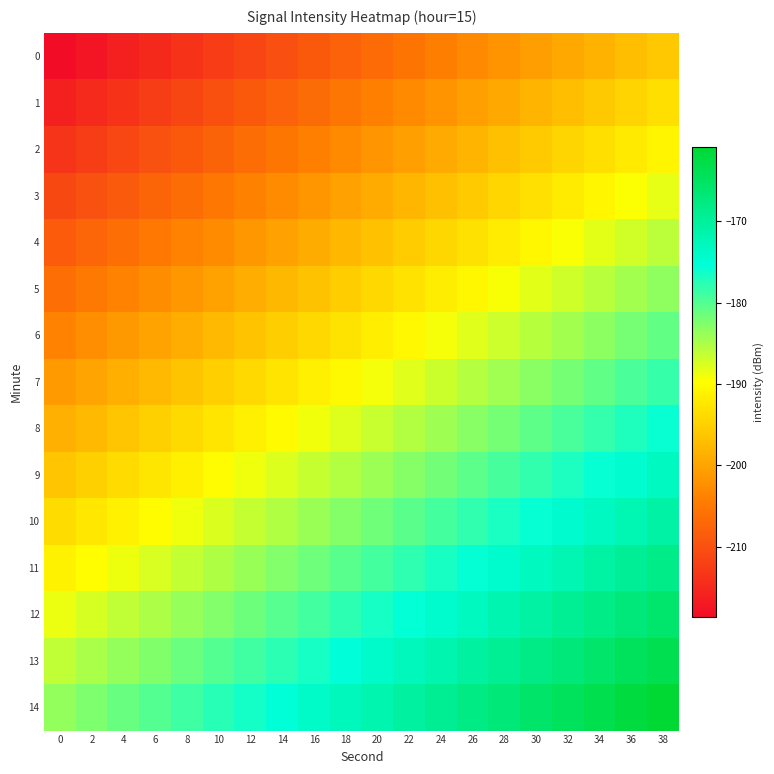

Which has a higher value, 0 or 36?

36